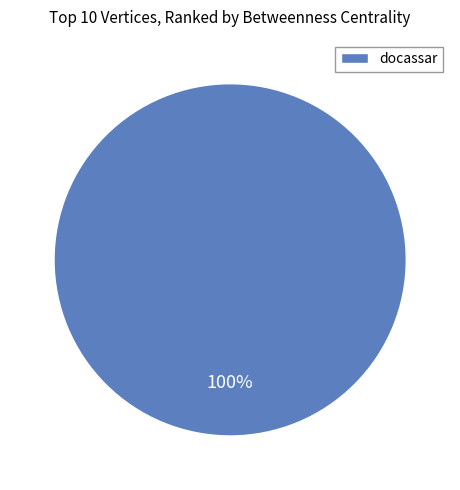

Does docassar represent more than half of the total?

Yes